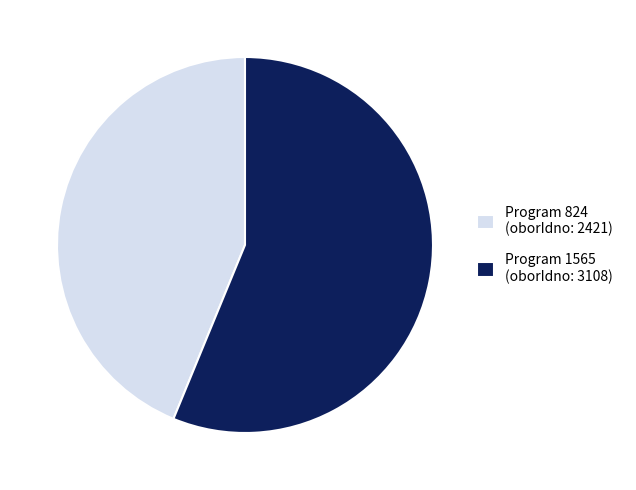

Approximately how many times larger is the value at Program 824 (oborIdno: 2421) compared to Program 1565 (oborIdno: 3108)?

0.8